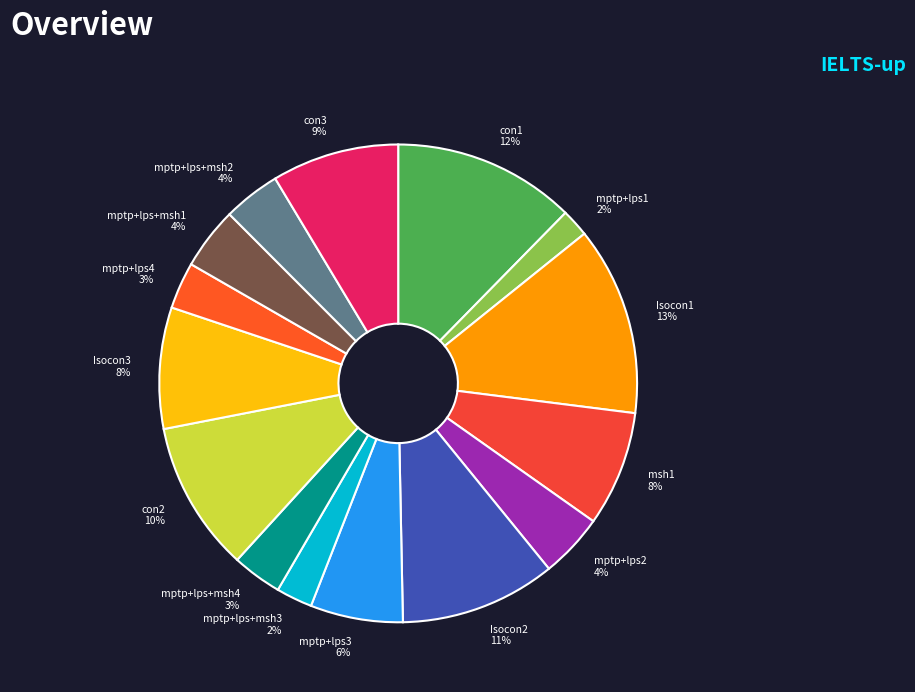

Which has a higher value, con3 or mptp+lps+msh2?

con3